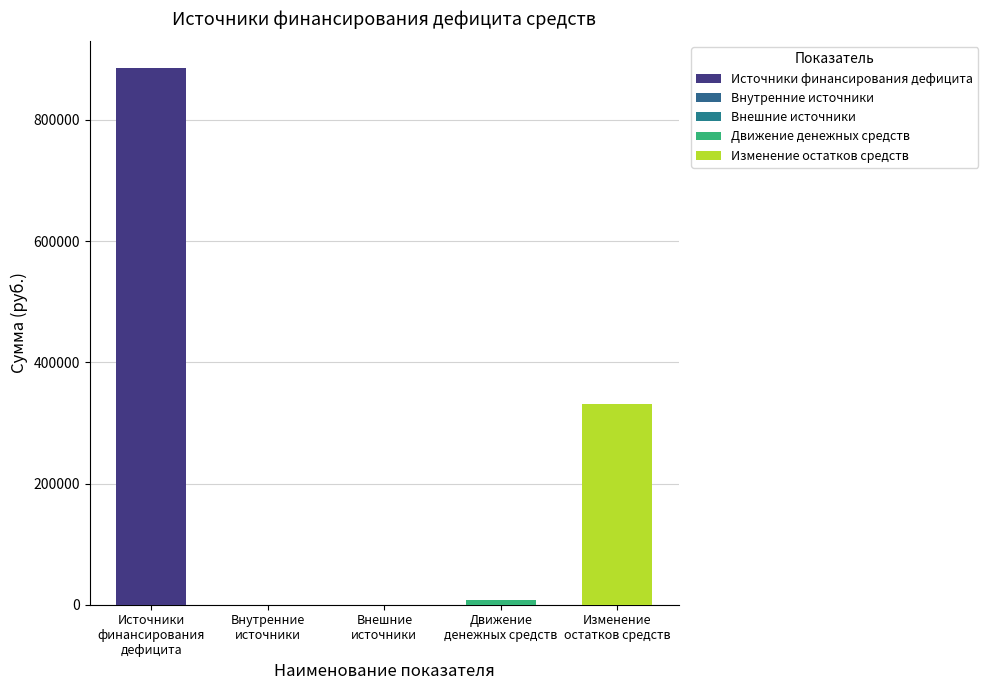

Rank the categories by Источники финансирования дефицита value from lowest to highest.

Внутренние
источники, Внешние
источники, Движение
денежных средств, Изменение
остатков средств, Источники
финансирования
дефицита